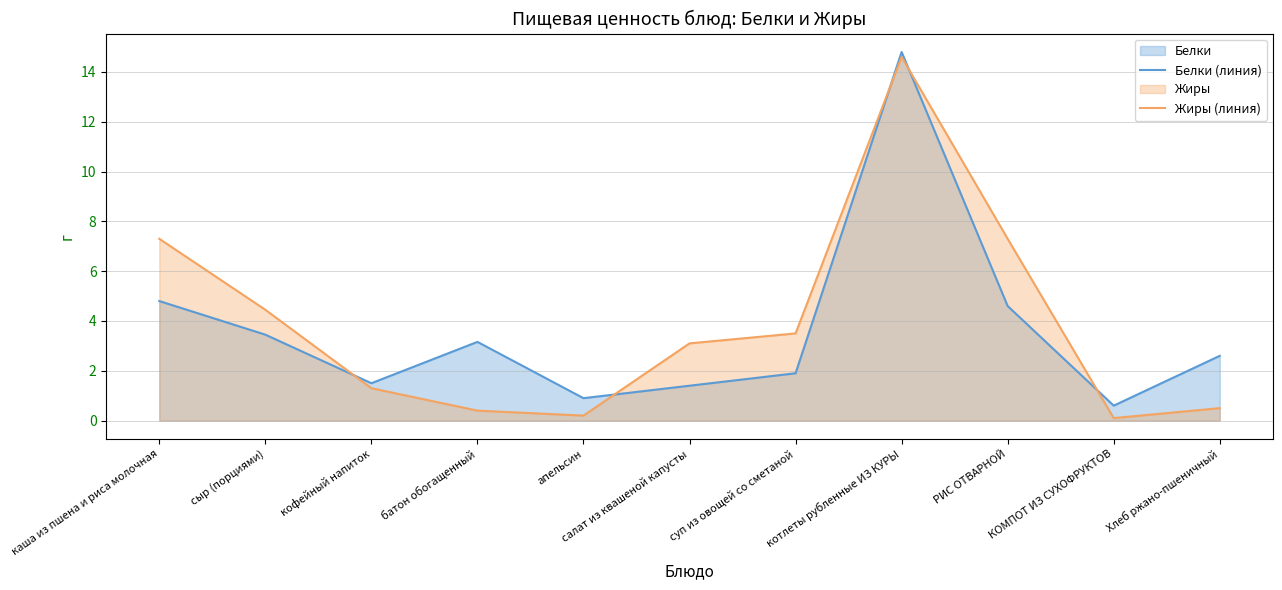

Which series has the largest total across all categories?

Жиры (линия)